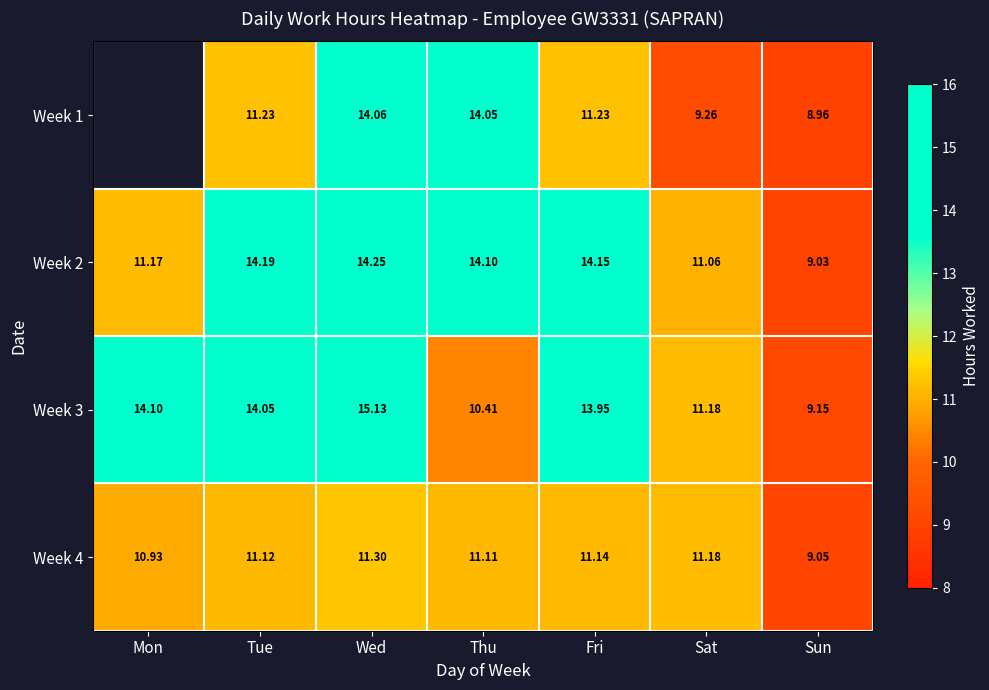

Which category has the highest value in the Week 3 series?

Wed